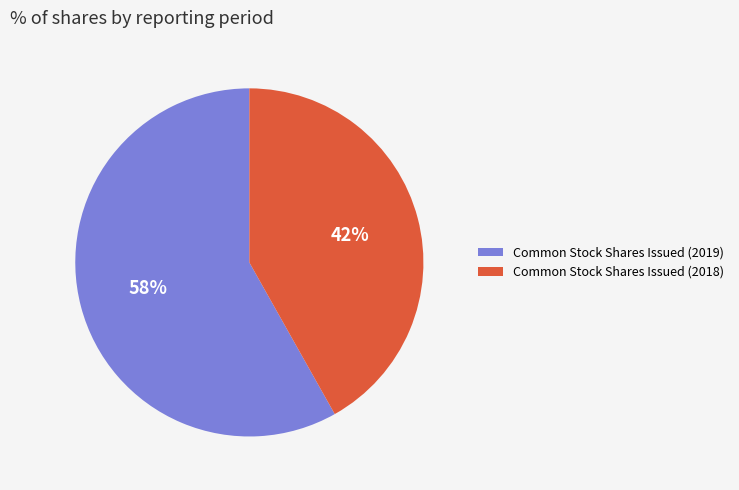

Which category has the biggest portion of the pie?

Common Stock Shares Issued (2019)